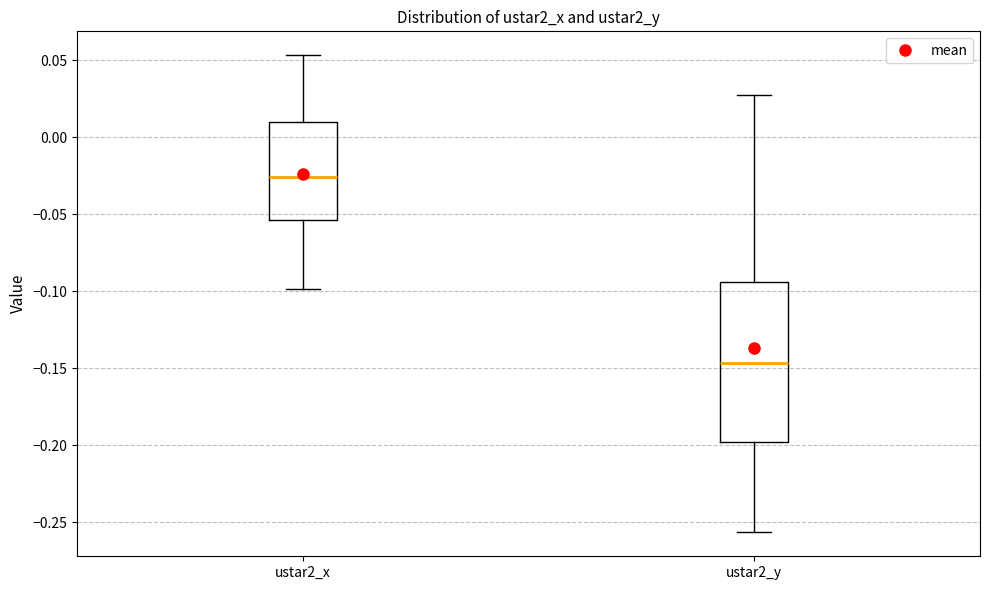

Reading left to right, transcribe this box plot: for each box, give where its median line is, the range the box spans, and where its two whiskers end, as read against the y-axis. The values are not printed on the chart, so give them approximately, as read against the axis.

ustar2_x: median -0.025, box -0.055 to 0.010, whiskers -0.100 to 0.055
ustar2_y: median -0.145, box -0.200 to -0.095, whiskers -0.255 to 0.025